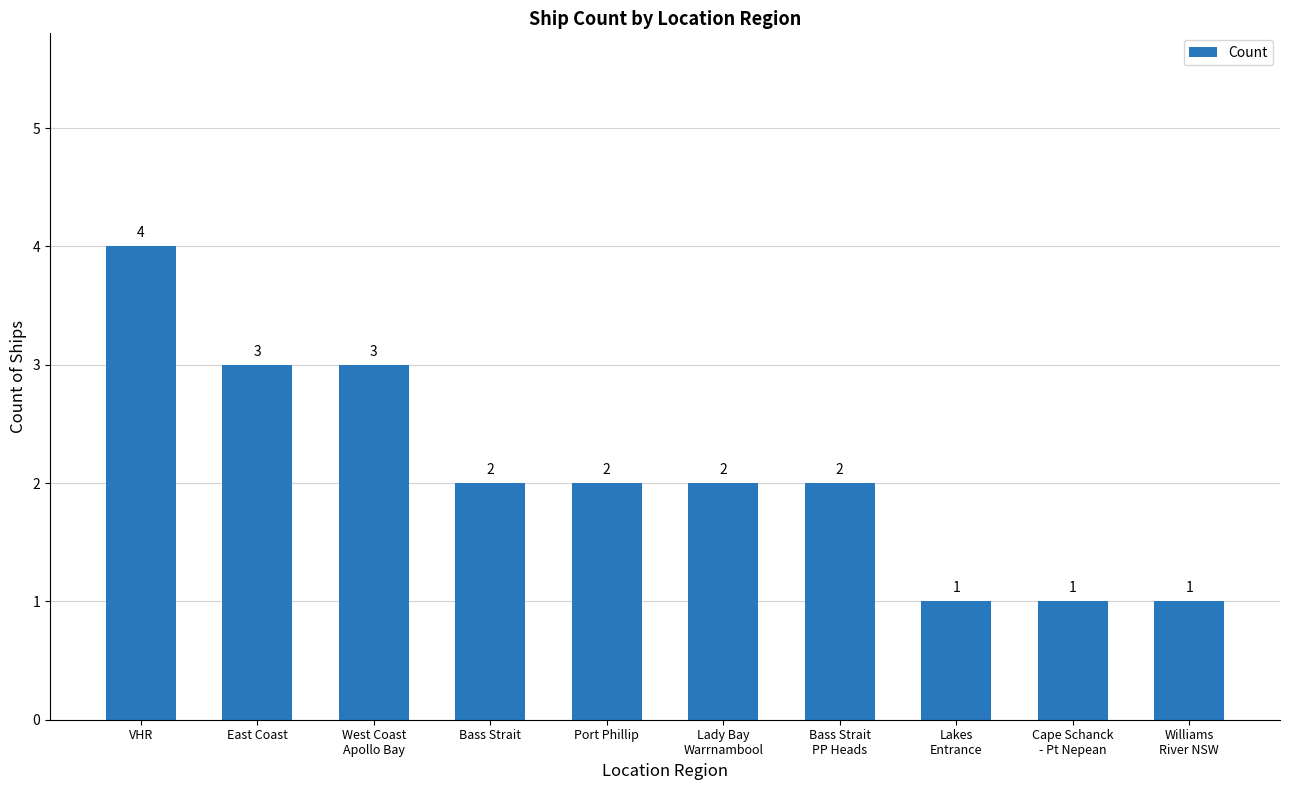

Where does the data first go above 2?

VHR